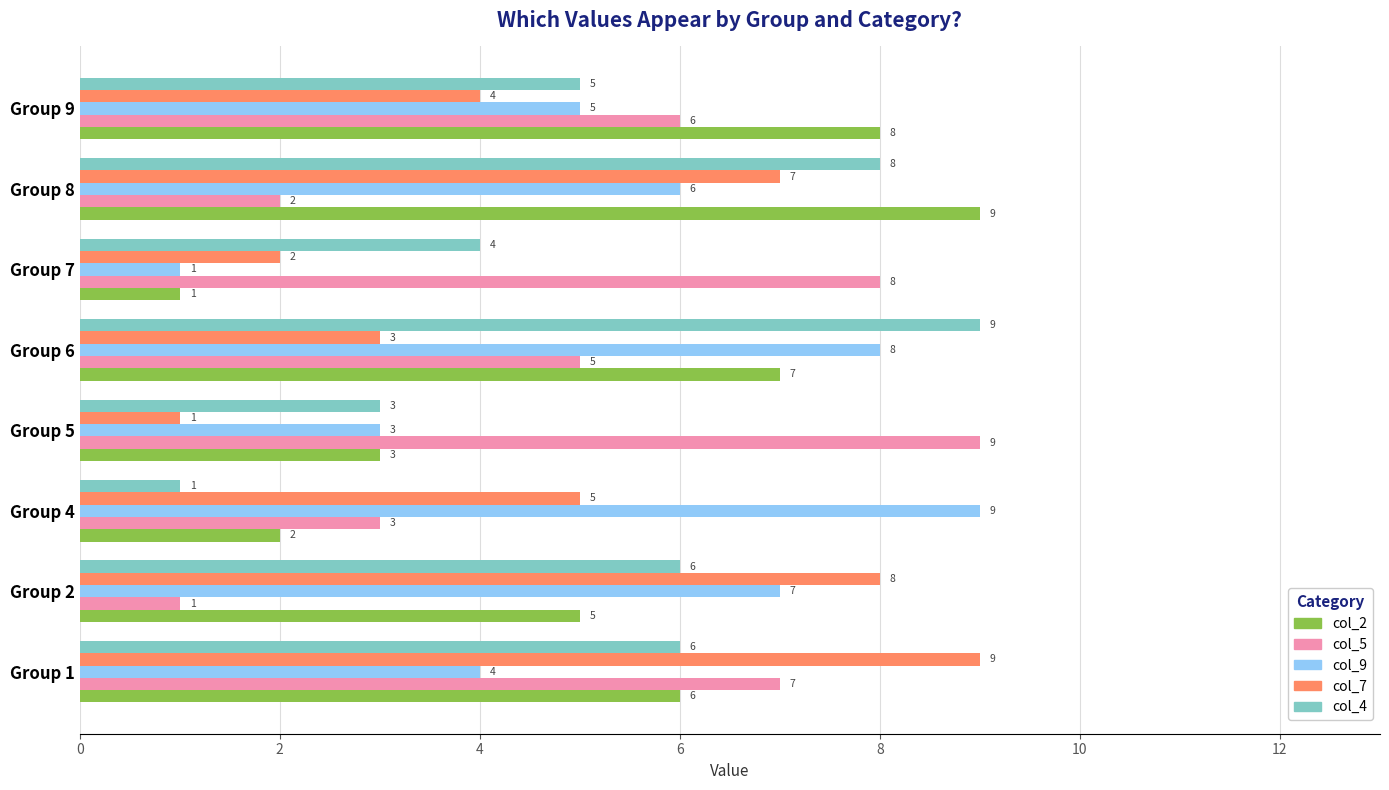

What is the lowest value of the col_2 series?

1